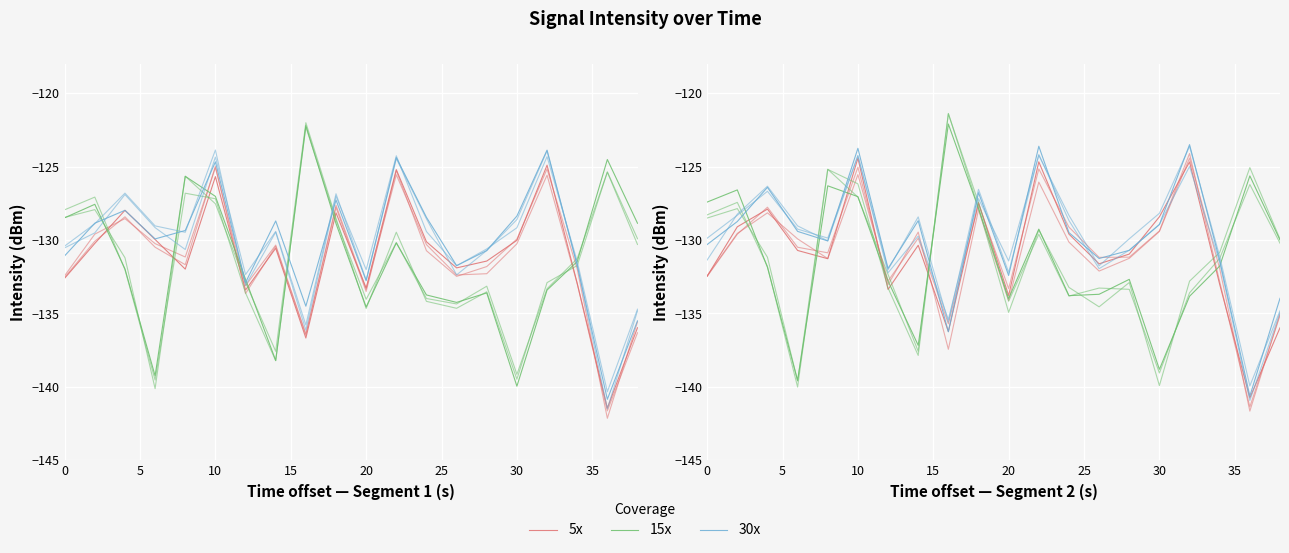

How many lines are shown in the chart?

3